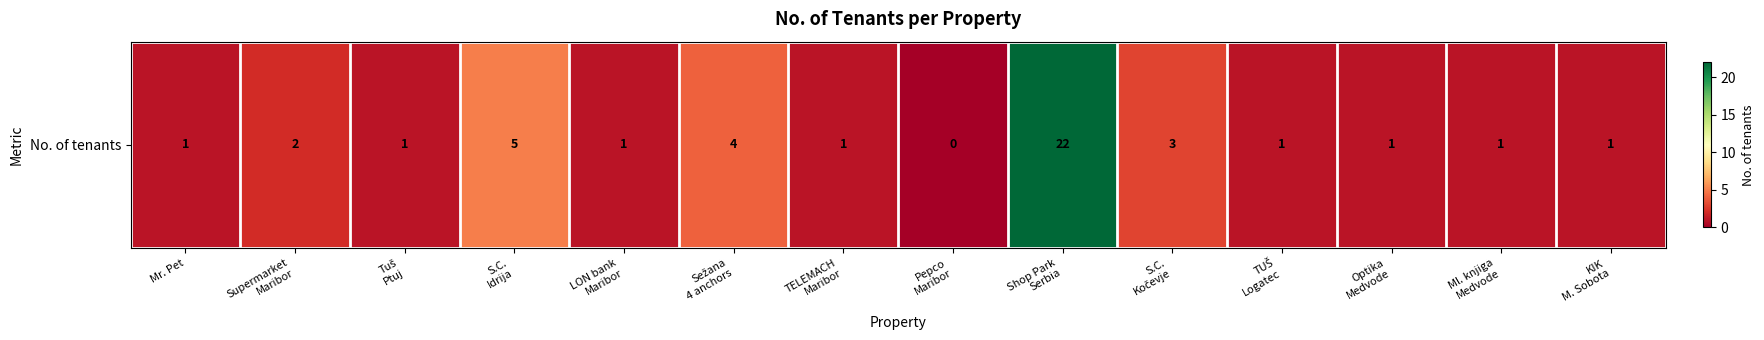

What is the difference between the maximum and minimum values?

22